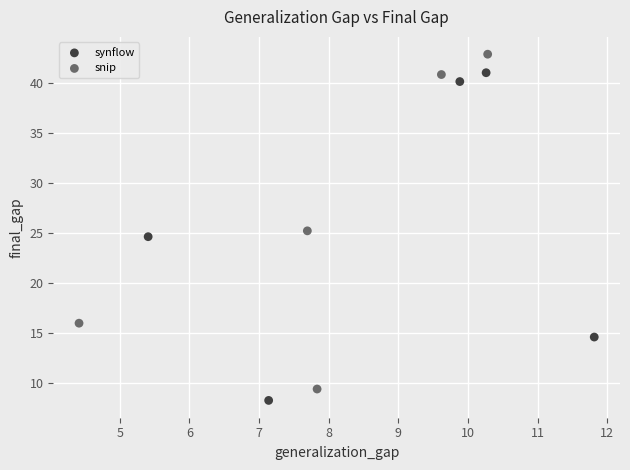

Which series reaches the maximum Y coordinate?

snip